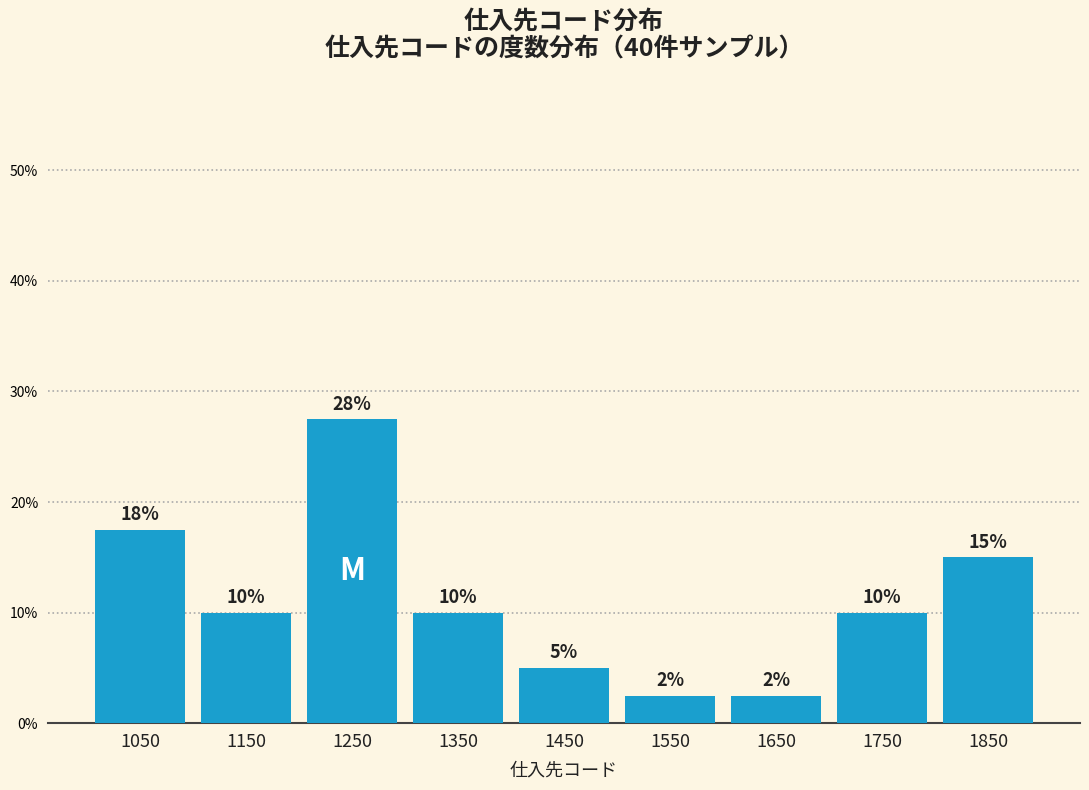

At which label does the data first exceed 10?

1050